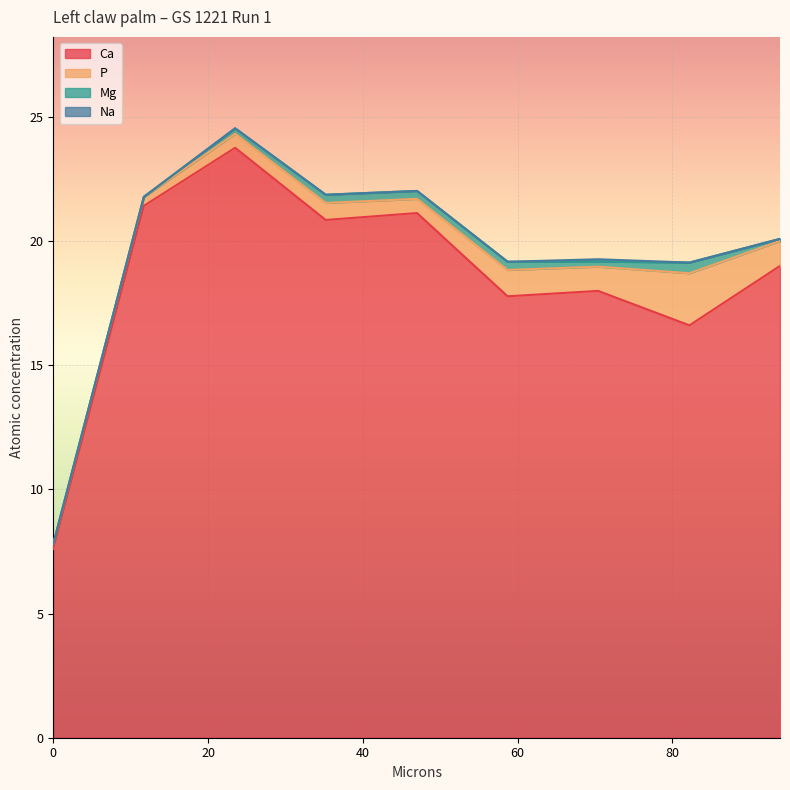

At which category does the chart reach its peak across all series?

23.5